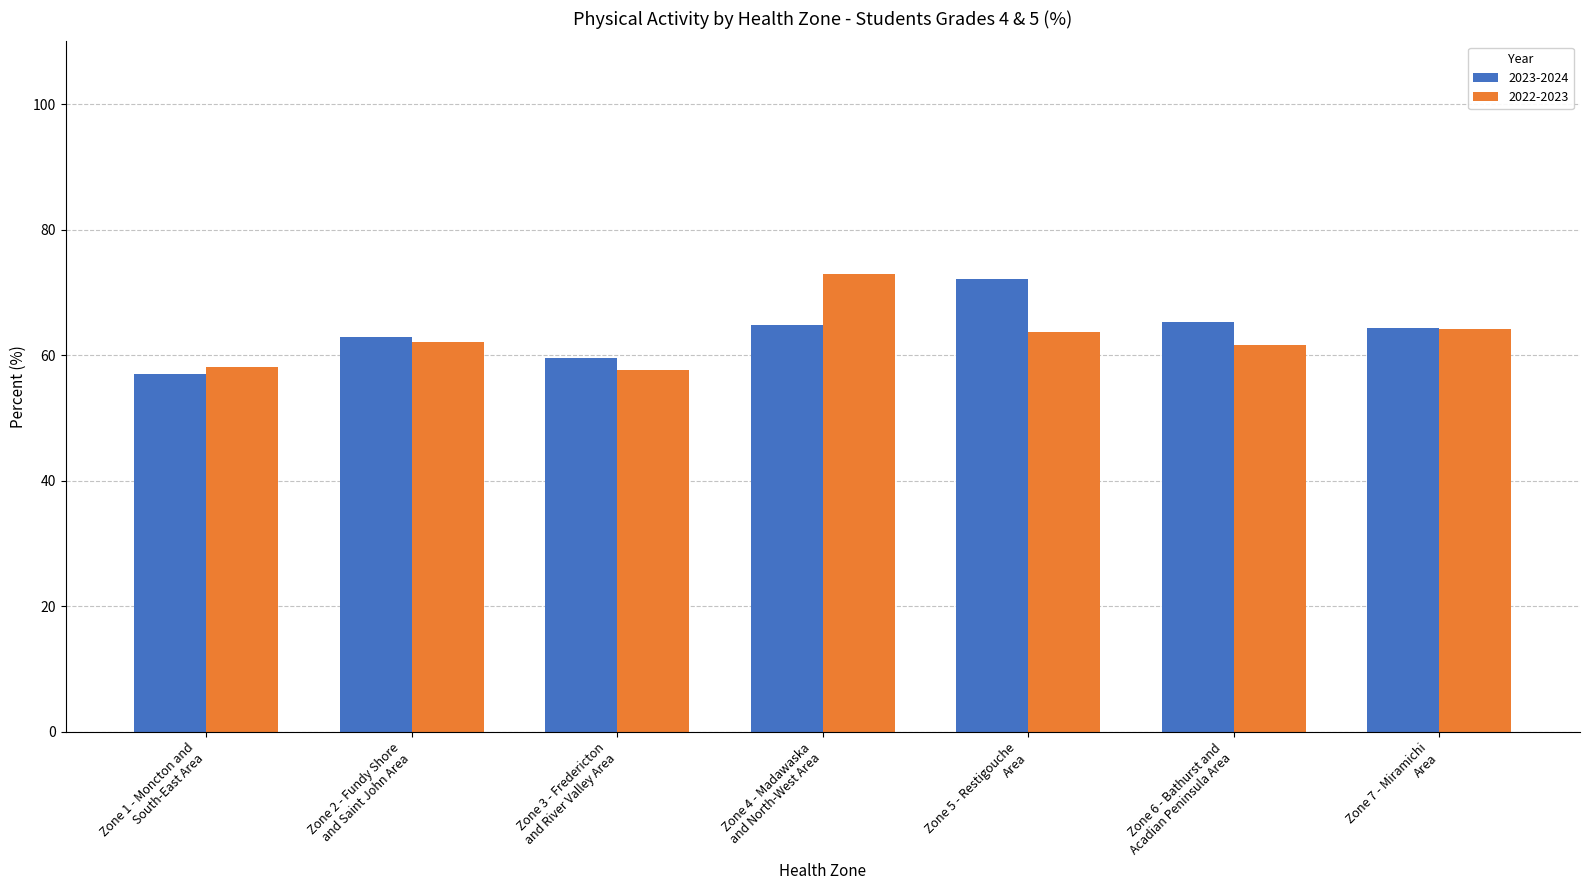

What is the minimum value for 2022-2023?

57.6